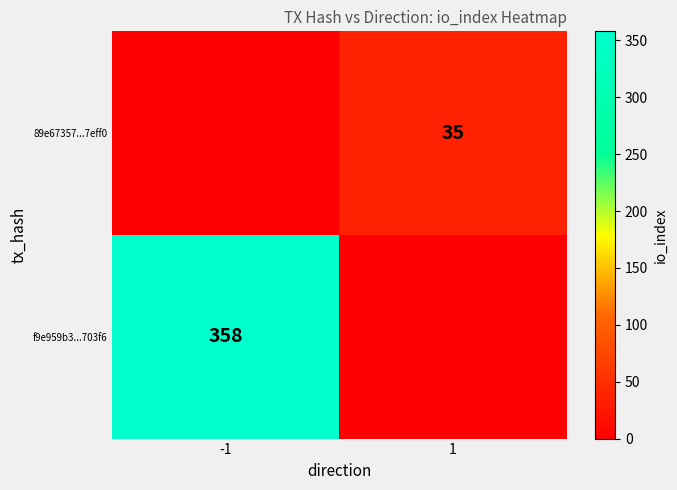

True or false: 89e67357...7eff0 has a value of 35 at 1.

True